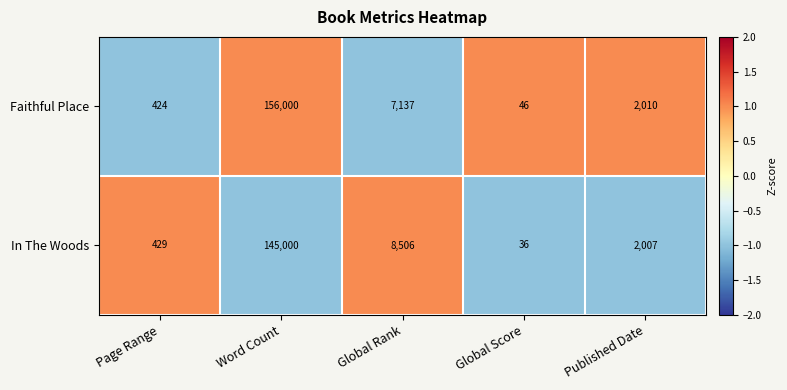

Read the In The Woods value at Word Count.

145000